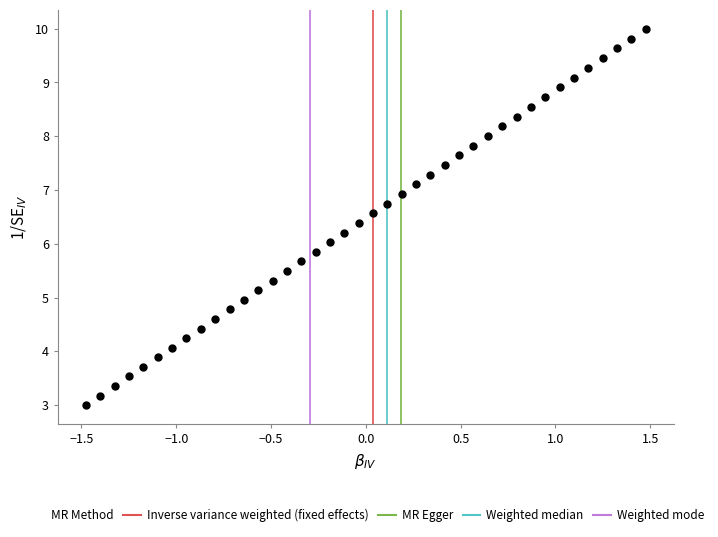

What is the range of X values (max minus min)?

3.0